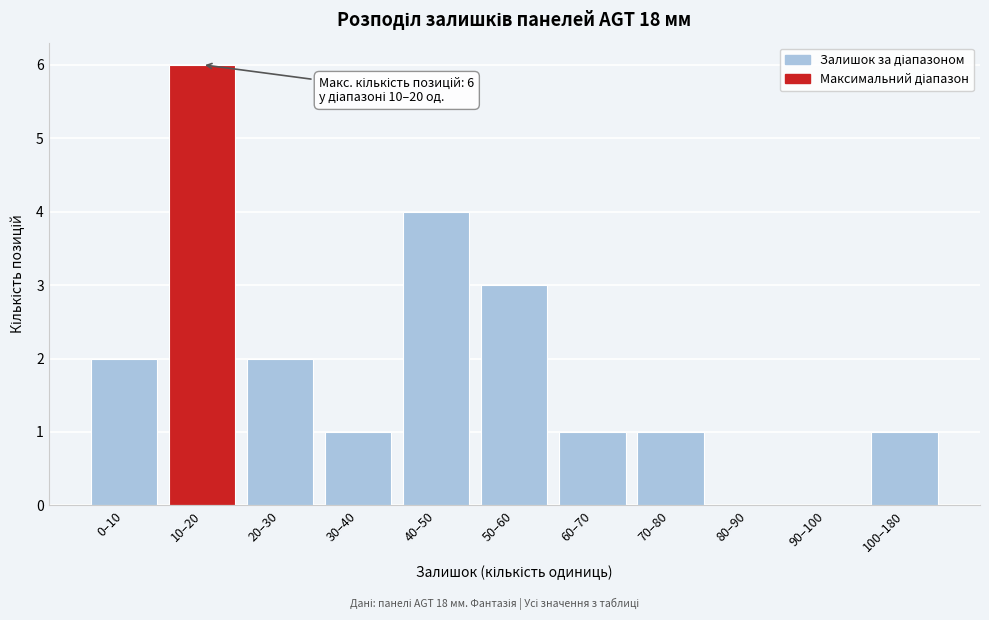

Reading left to right, list all the values displayed in this chart.

0–10=2	10–20=6	20–30=2	30–40=1	40–50=4	50–60=3	60–70=1	70–80=1	80–90=0	90–100=0	100–180=1